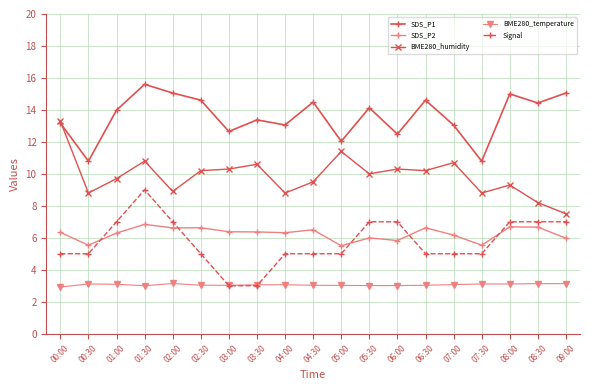

Which series has the largest range (max minus min)?

Signal